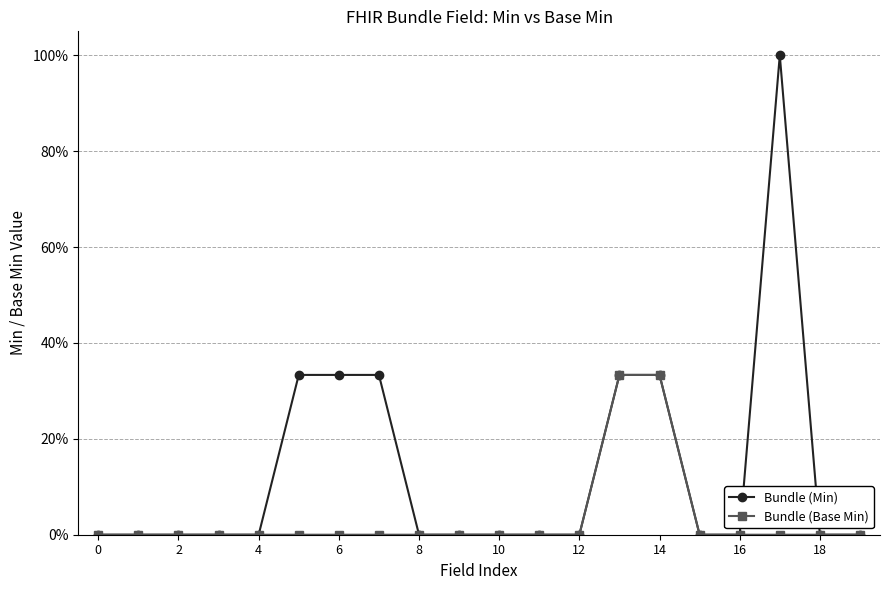

What are all the series names shown in the legend?

Bundle (Min), Bundle (Base Min)